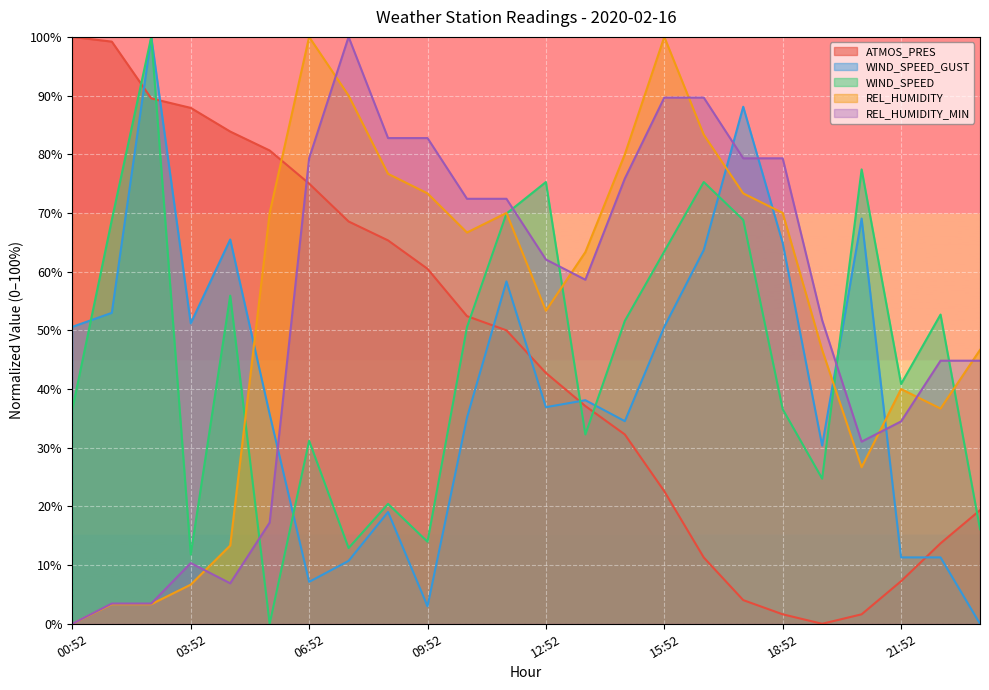

How many data points in WIND_SPEED_GUST are above 38?

12